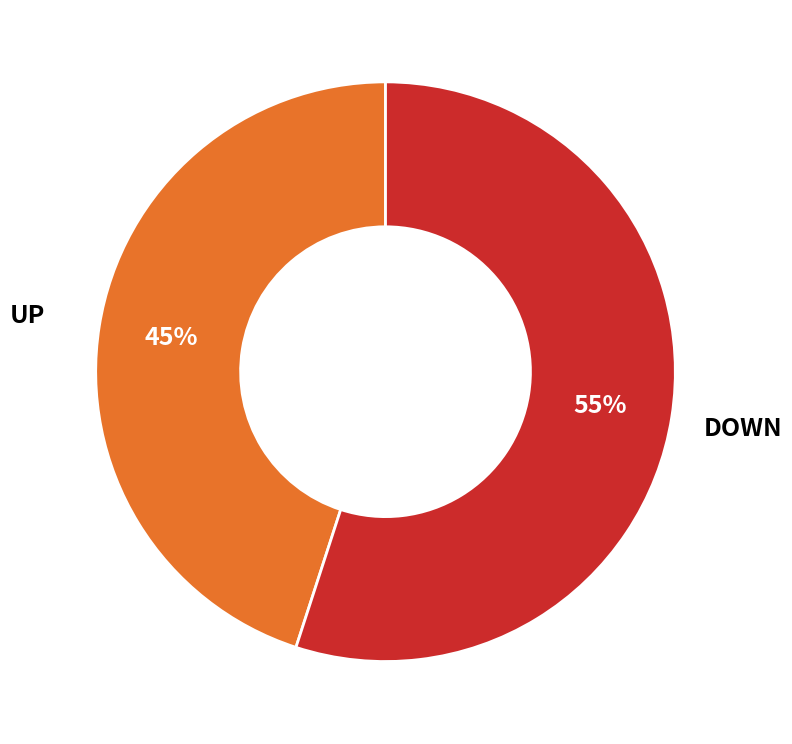

To the nearest percent, what is the average slice percentage?

50%